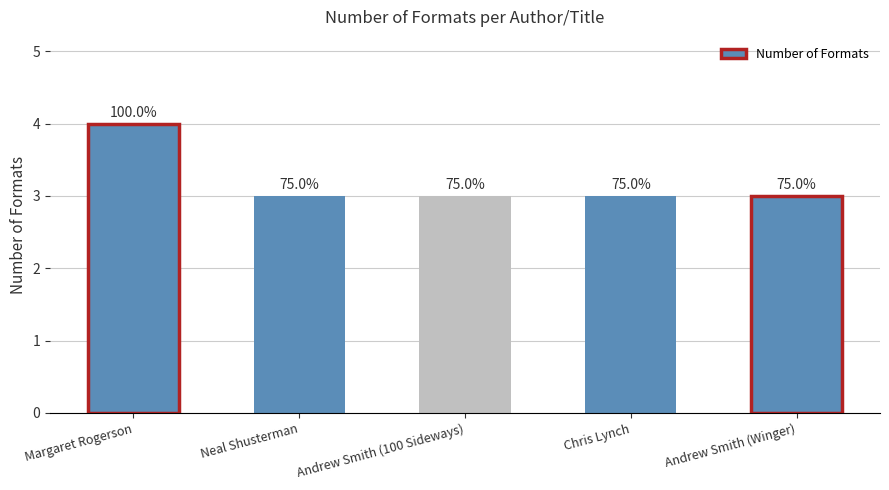

How many bars are there in total?

5